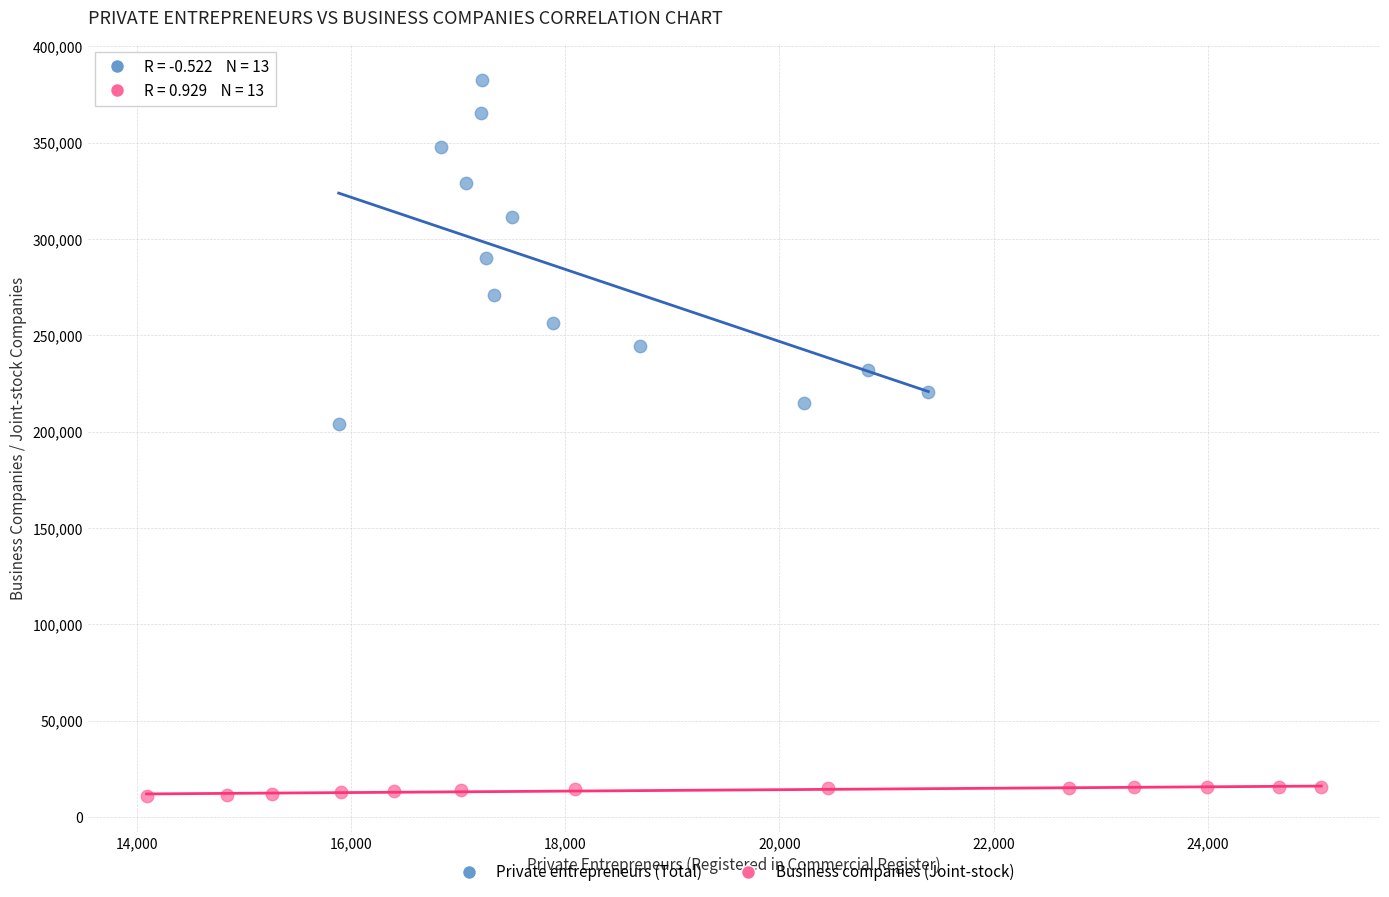

What are all the series names shown in the legend?

Private entrepreneurs (Total), Business companies (Joint-stock)